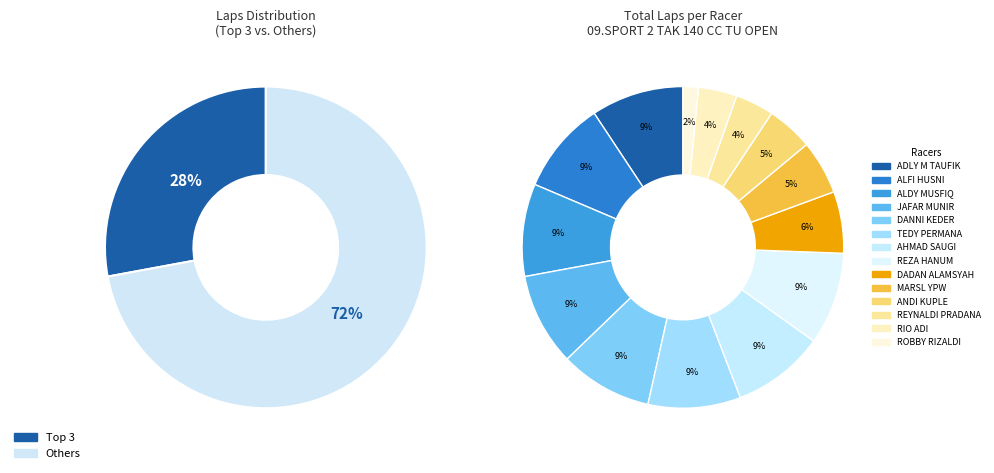

To the nearest percent, what portion does DADAN ALAMSYAH represent?

6%